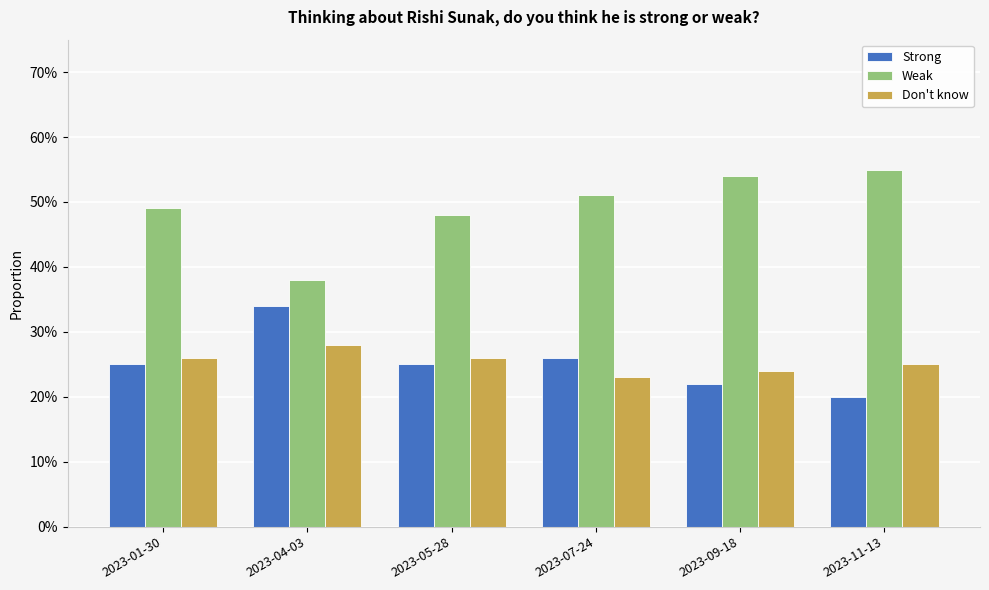

Reading right to left, list all the values displayed in this chart.

Strong: 2023-11-13=0.2	2023-09-18=0.2	2023-07-24=0.3	2023-05-28=0.2	2023-04-03=0.3	2023-01-30=0.2
Weak: 2023-11-13=0.6	2023-09-18=0.5	2023-07-24=0.5	2023-05-28=0.5	2023-04-03=0.4	2023-01-30=0.5
Don't know: 2023-11-13=0.2	2023-09-18=0.2	2023-07-24=0.2	2023-05-28=0.3	2023-04-03=0.3	2023-01-30=0.3